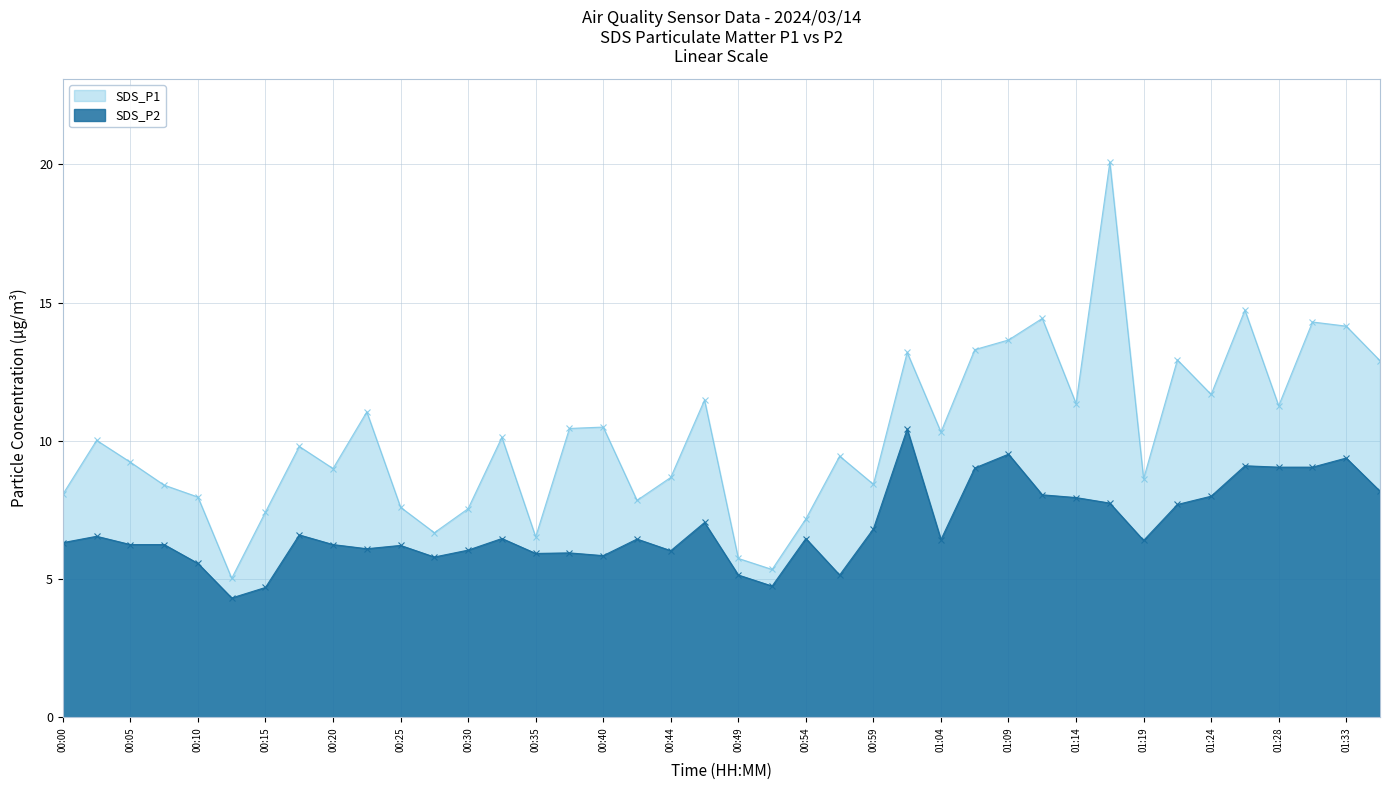

How many categories are shown in the chart?

40